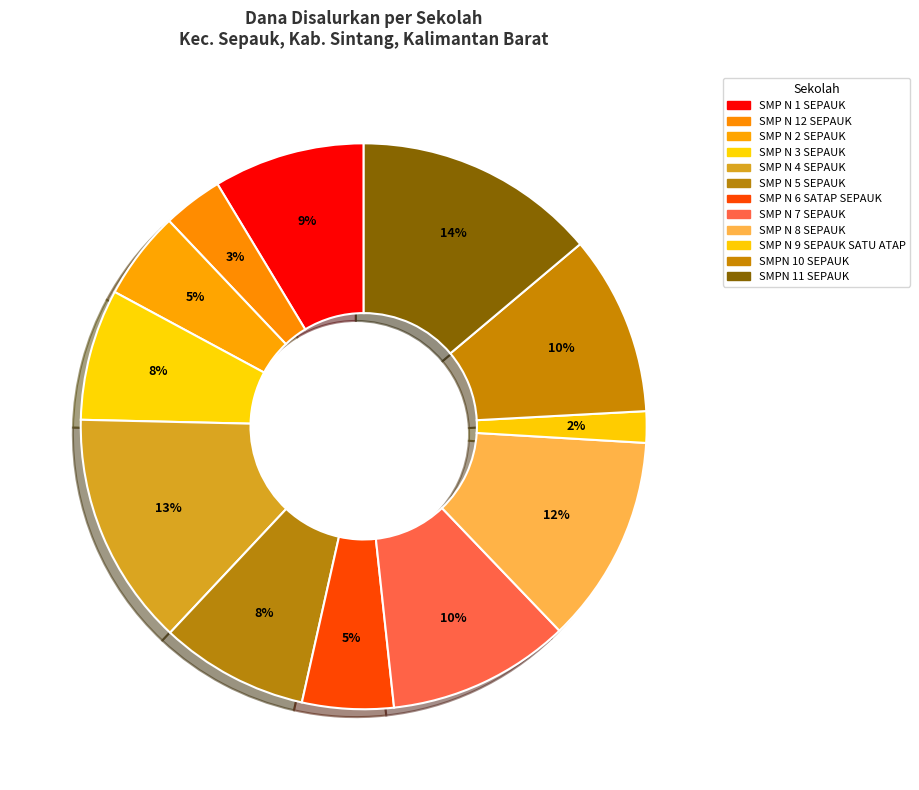

What is the largest slice in the pie chart?

SMPN 11 SEPAUK